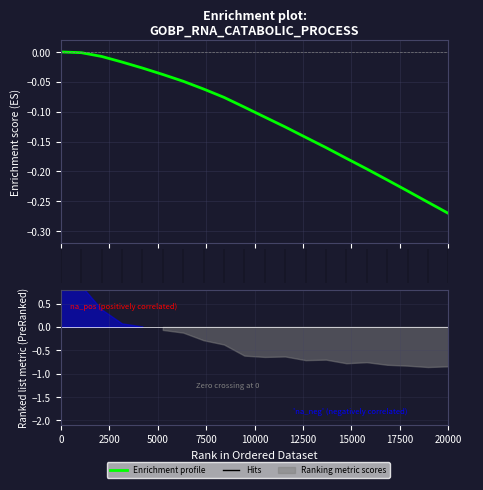

Reading left to right, what are all the values shown in this chart?

0=0.0	2500=-0.0	5000=-0.0	7500=-0.0	10000=-0.0	12500=-0.0	15000=-0.0	17500=-0.1	20000=-0.1	9=-0.1	10=-0.1	11=-0.1	12=-0.1	13=-0.2	14=-0.2	15=-0.2	16=-0.2	17=-0.2	18=-0.3	19=-0.3